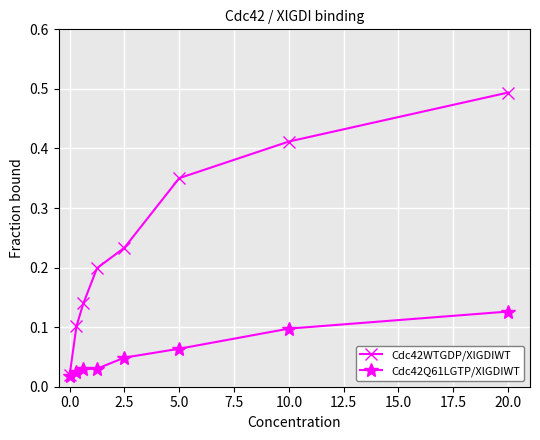

Which series has the largest total across all categories?

Cdc42WTGDP/XlGDIWT